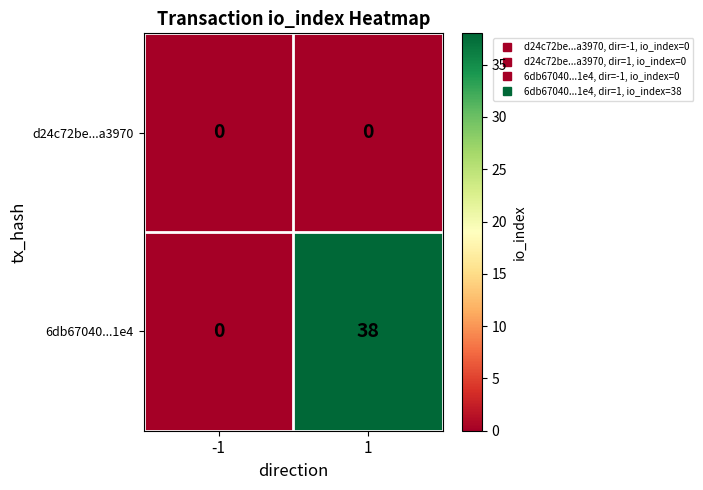

Count the number of data series in this chart.

2